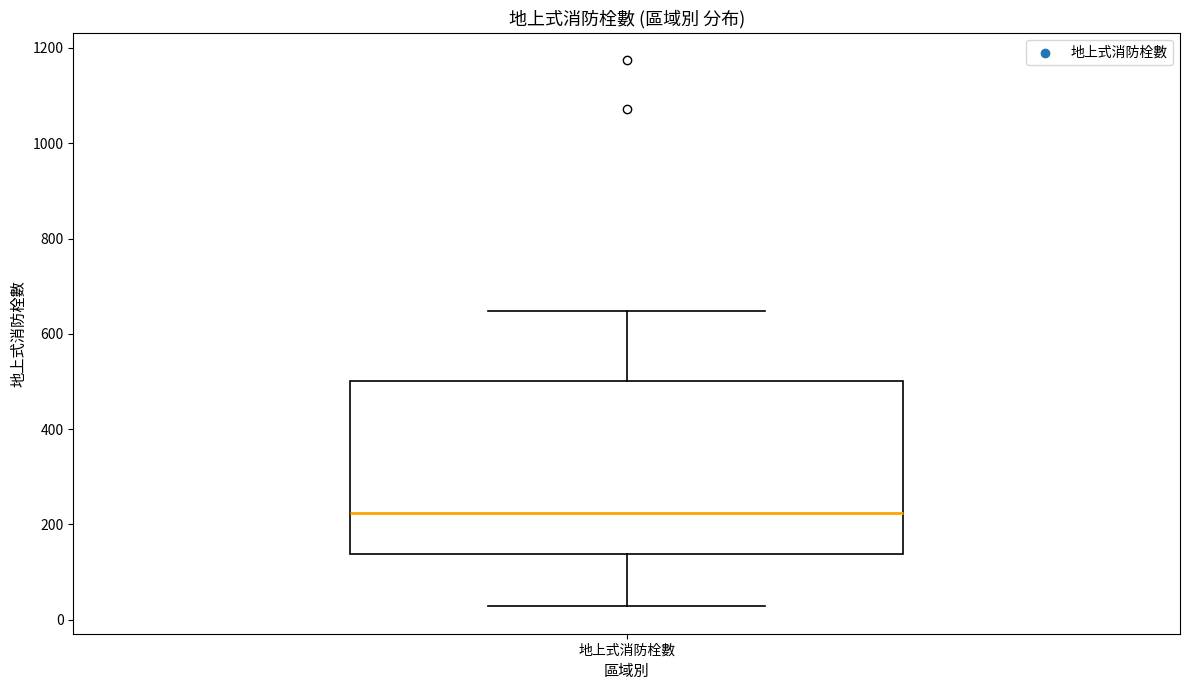

Transcribe this box plot: give where the median line is, the range the box spans, and where the two whiskers end, as read against the y-axis. The values are not printed on the chart, so give them approximately, as read against the axis.

median 220, box 140 to 500, whiskers 20 to 640